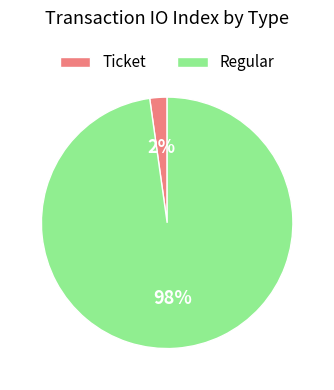

Combined, do Ticket and Regular account for over 50%?

Yes